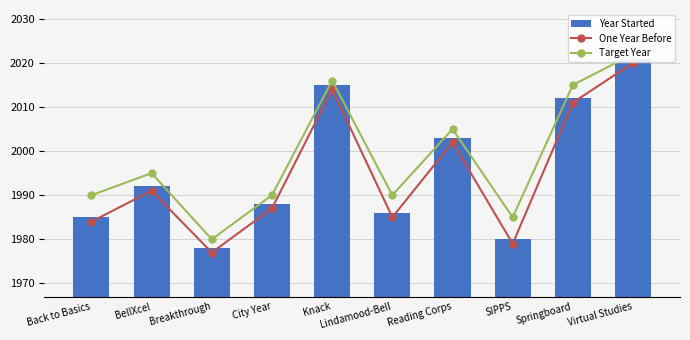

Reading left to right, what are all the values shown in this chart?

One Year Before: Back to Basics=1984	BellXcel=1991	Breakthrough=1977	City Year=1987	Knack=2014	Lindamood-Bell=1985	Reading Corps=2002	SIPPS=1979	Springboard=2011	Virtual Studies=2020
Target Year: Back to Basics=1990	BellXcel=1995	Breakthrough=1980	City Year=1990	Knack=2016	Lindamood-Bell=1990	Reading Corps=2005	SIPPS=1985	Springboard=2015	Virtual Studies=2022
Year Started: Back to Basics=1985	BellXcel=1992	Breakthrough=1978	City Year=1988	Knack=2015	Lindamood-Bell=1986	Reading Corps=2003	SIPPS=1980	Springboard=2012	Virtual Studies=2021